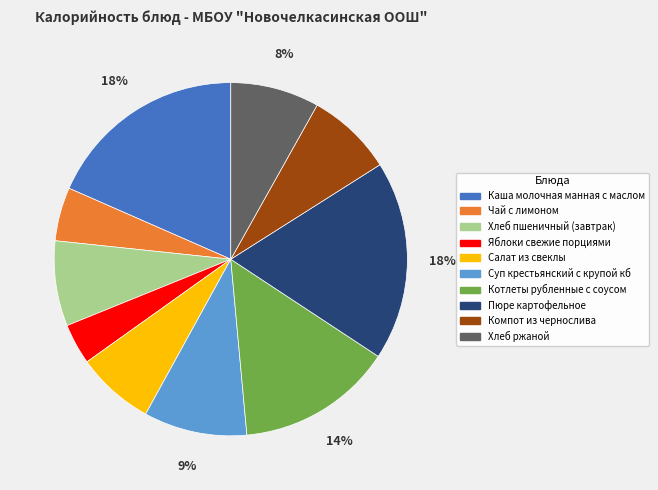

What is the smallest slice in the pie chart?

Яблоки свежие порциями